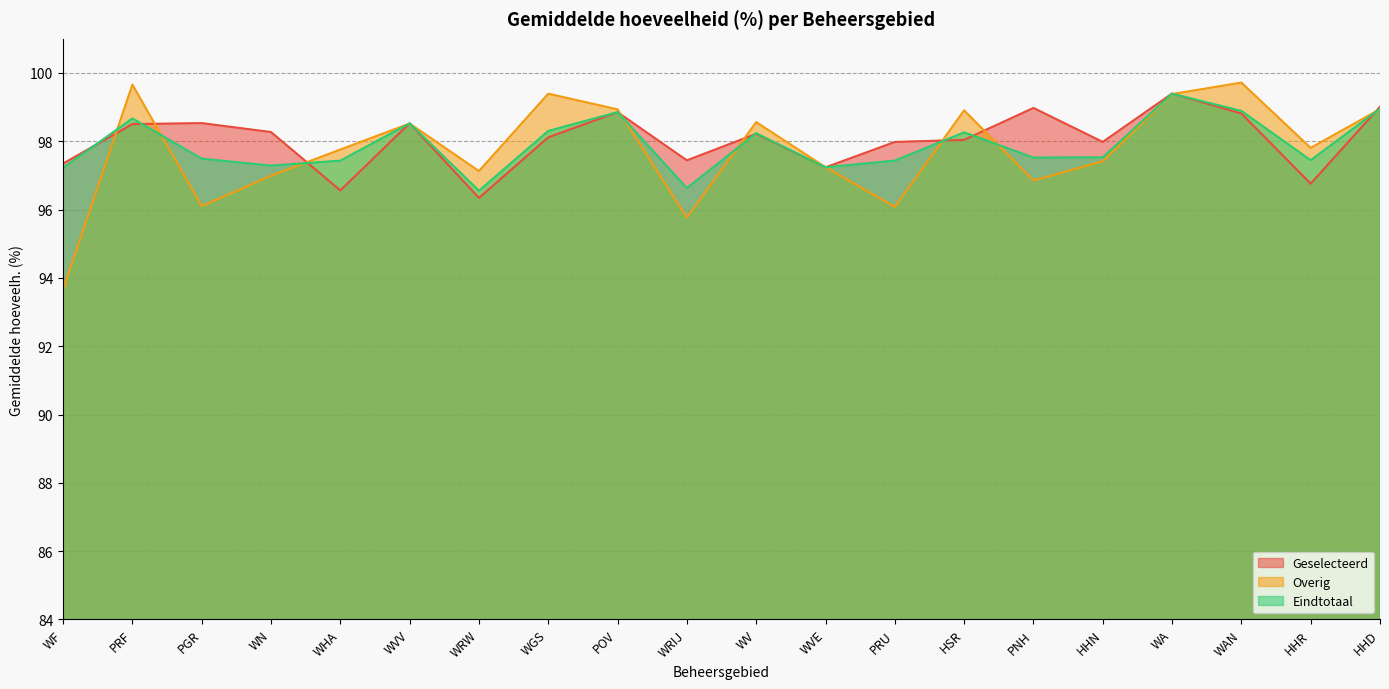

Is it true that Geselecteerd equals 170.4 at HHN?

False